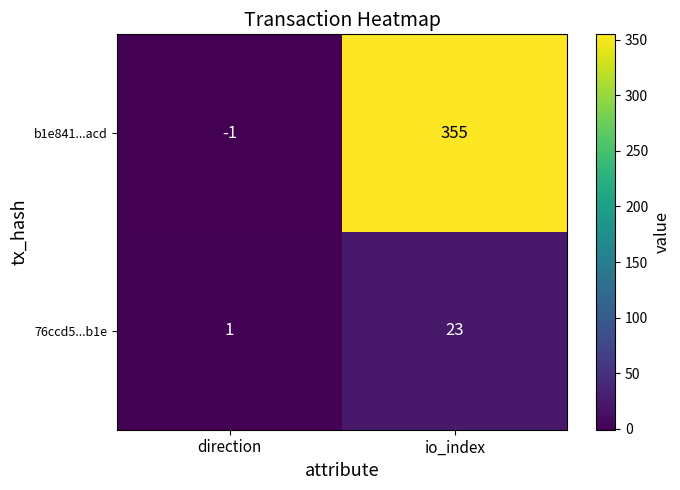

Reading left to right, what are all the values shown in this chart?

b1e841...acd: direction=-1	io_index=355
76ccd5...b1e: direction=1	io_index=23